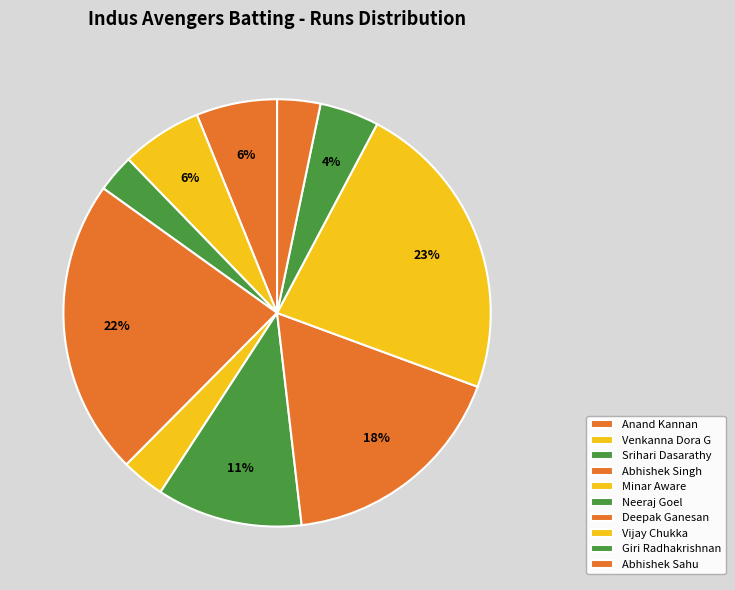

Count the number of slices in the pie.

10